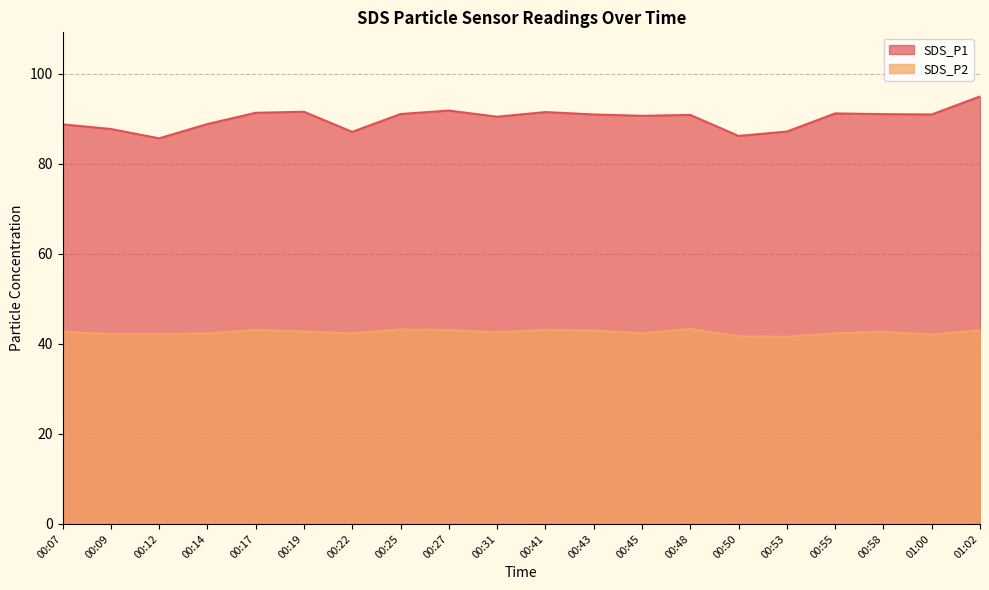

At which label does SDS_P1 first exceed 91?

00:17